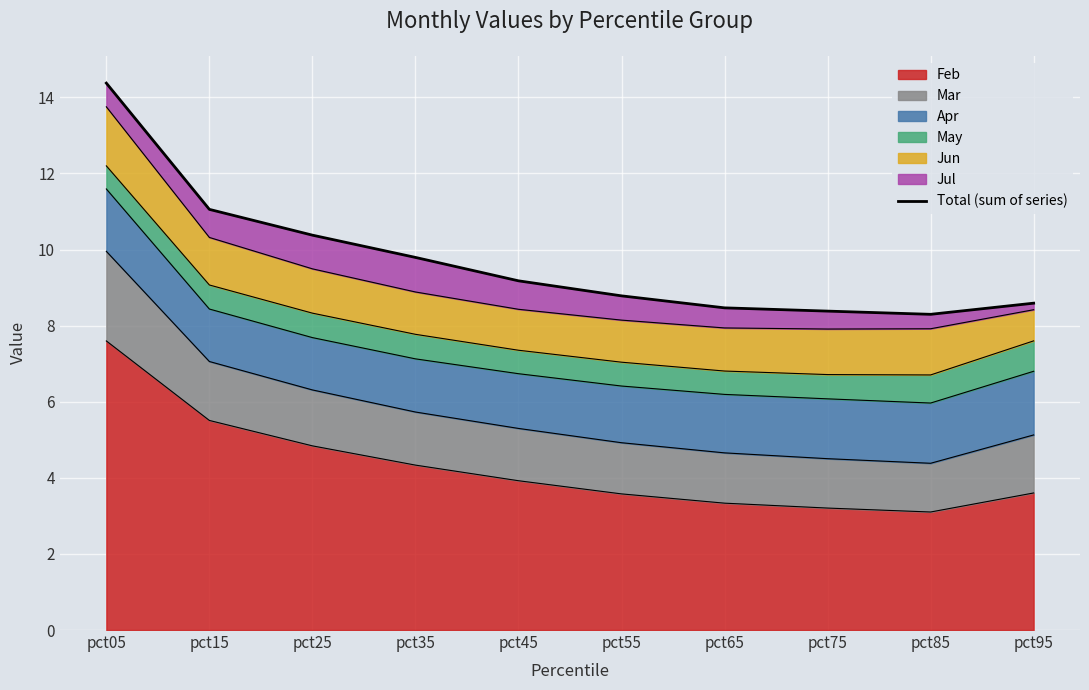

How many lines are shown in the chart?

1